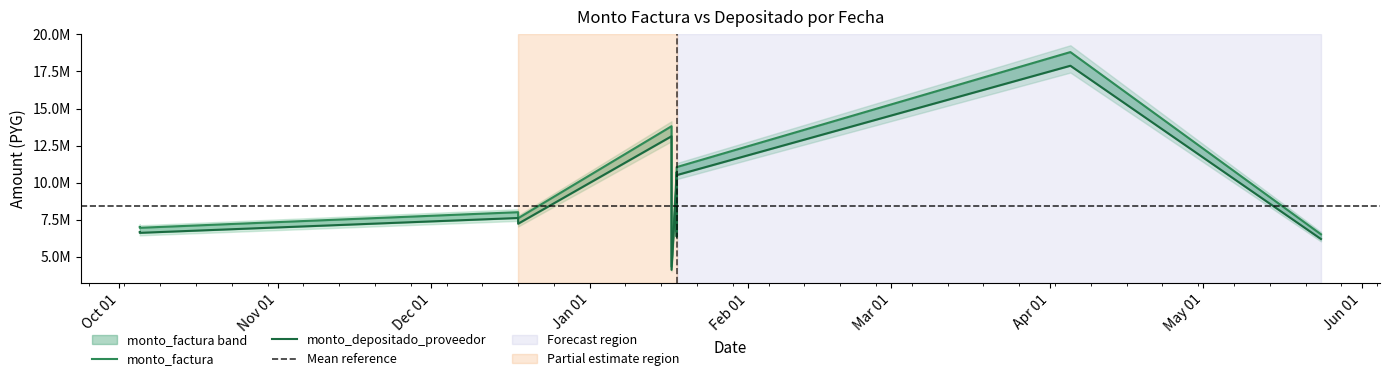

What is the sum of all monto_factura values?

138027100